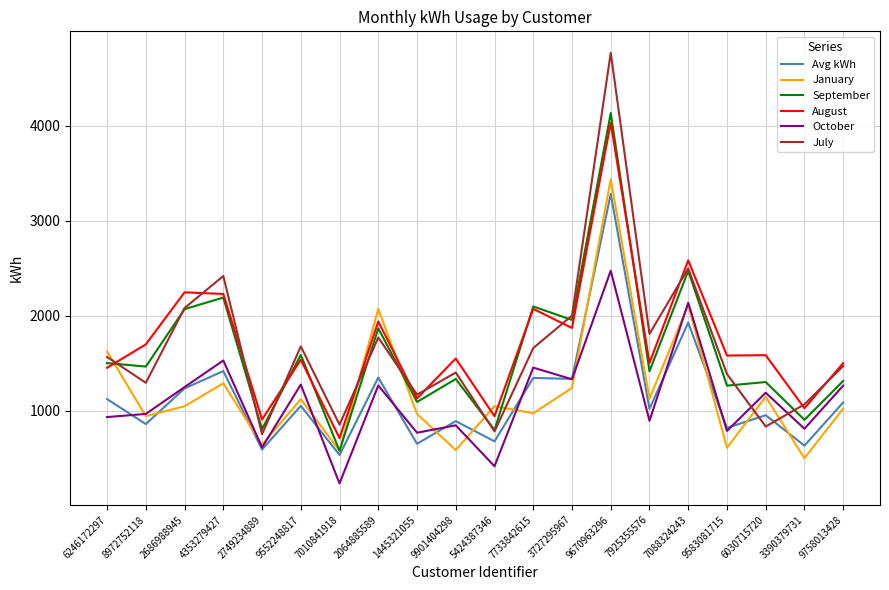

What is the sum of all July values?

33243.0